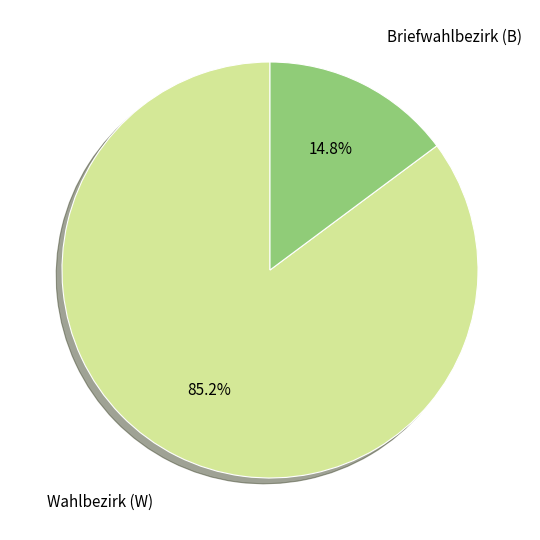

Does any single category account for the majority?

Yes